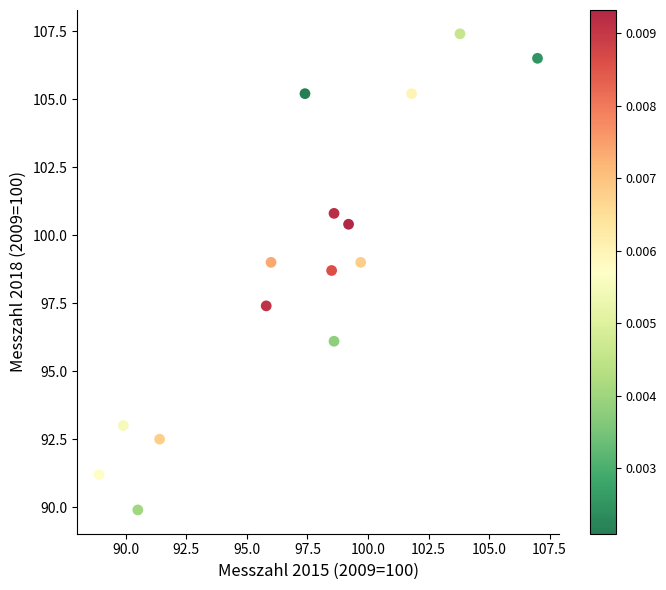

What is the range of X values (max minus min)?

18.1